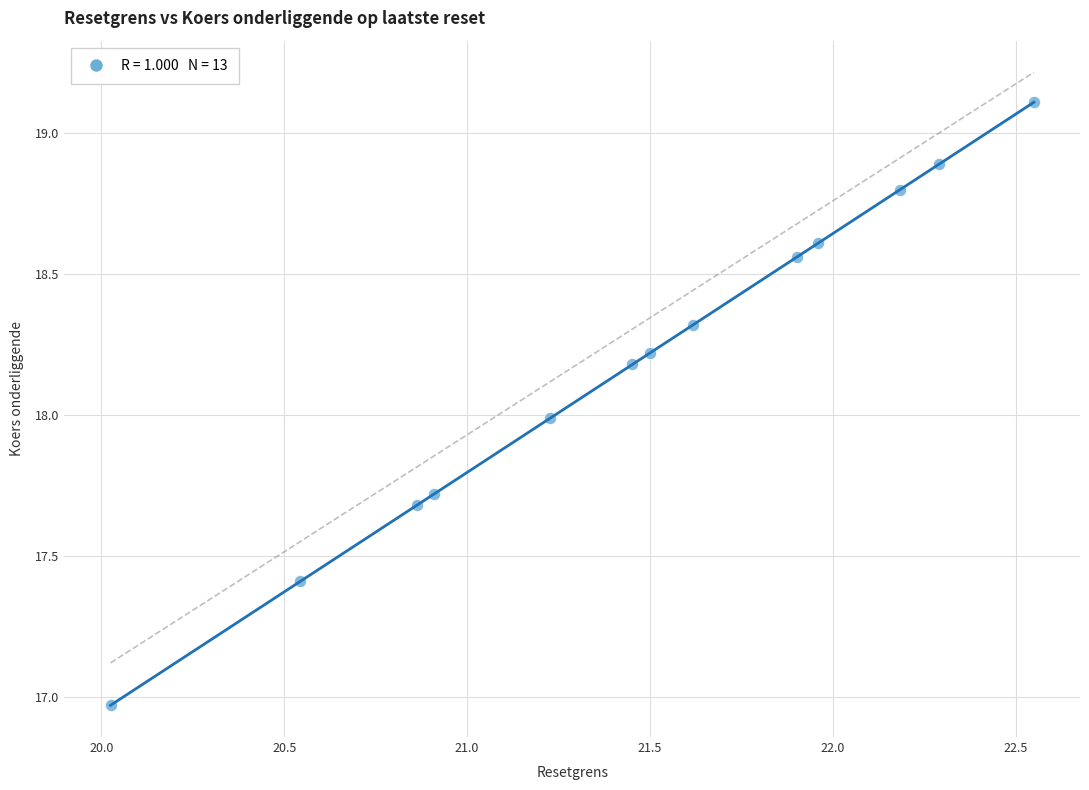

What is the range of X values (max minus min)?

2.5